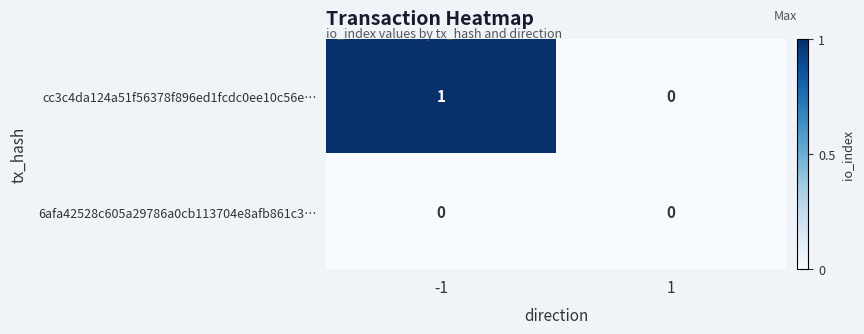

Reading right to left, transcribe all the data shown in this chart.

cc3c4da124a51f56378f896ed1fcdc0ee10c56e…: 1=0	-1=1
6afa42528c605a29786a0cb113704e8afb861c3…: 1=0	-1=0